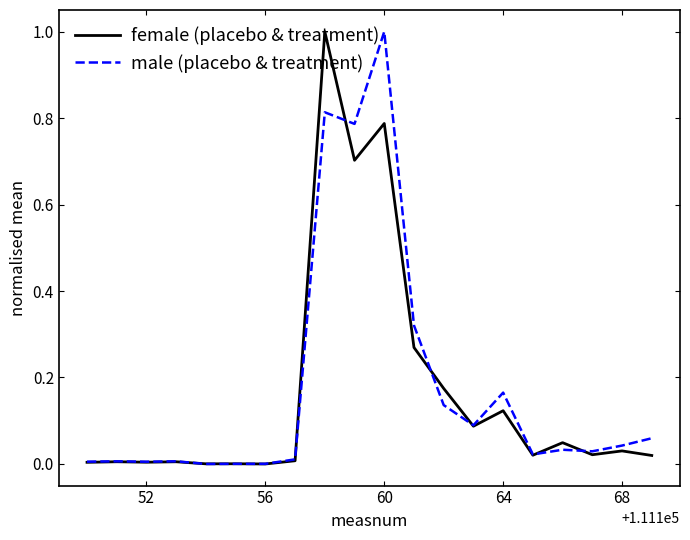

What is the maximum value shown in the chart?

1.0